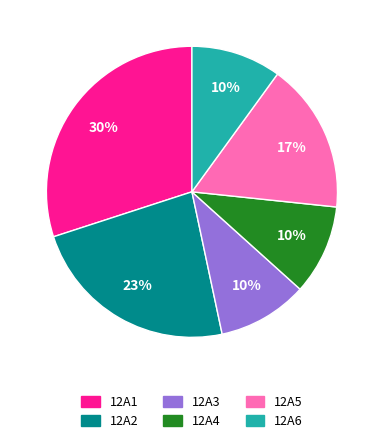

Does 12A6 account for over 50% of the chart?

No